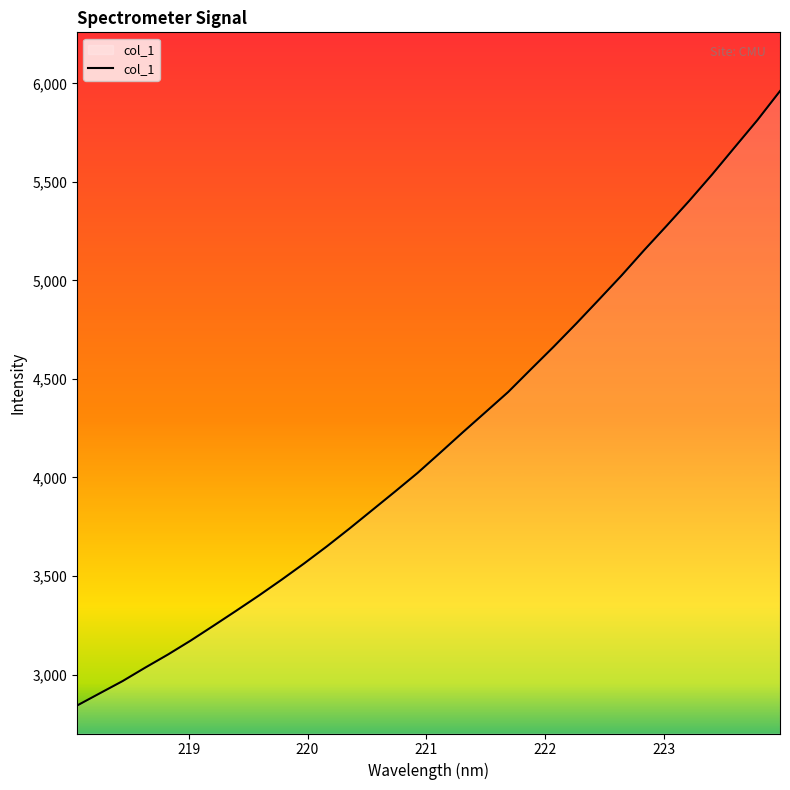

Reading left to right, list all the values displayed in this chart.

2843.0	2905.0	2966.7	3035.2	3101.5	3172.2	3247.1	3323.0	3400.2	3480.5	3563.5	3650.0	3740.6	3834.0	3927.5	4022.5	4125.2	4229.2	4331.2	4433.5	4548.5	4662.5	4780.3	4901.7	5024.4	5153.1	5277.8	5404.8	5537.1	5675.4	5813.1	5960.7